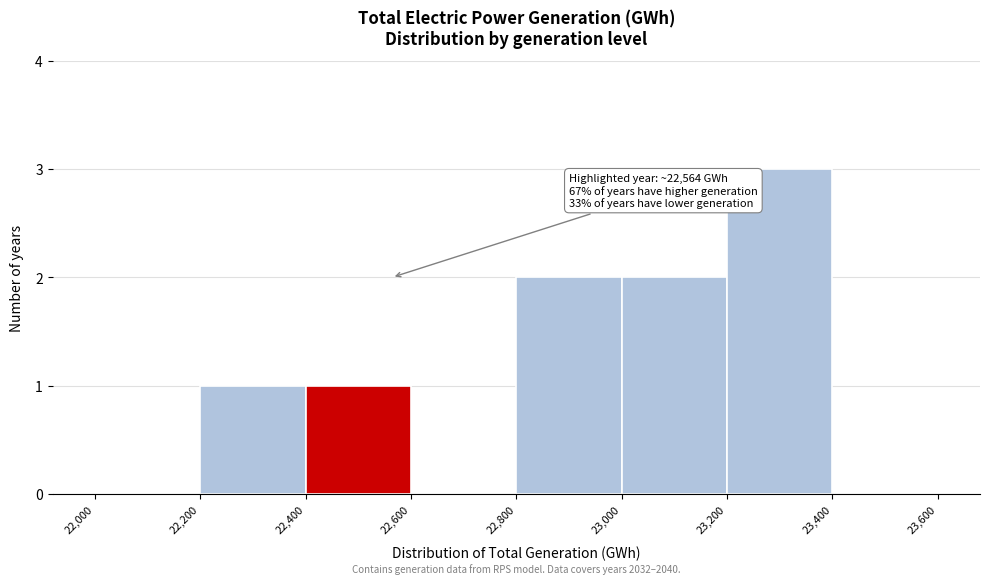

Which range on the x-axis has the tallest bar?

23,200 to 23,400